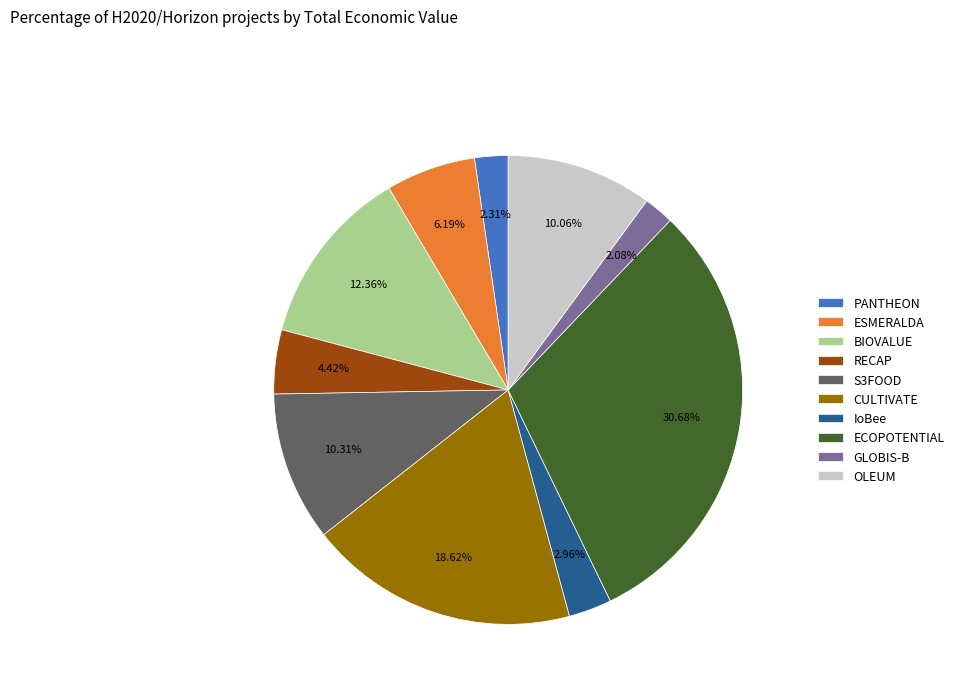

Which category has the biggest portion of the pie?

ECOPOTENTIAL